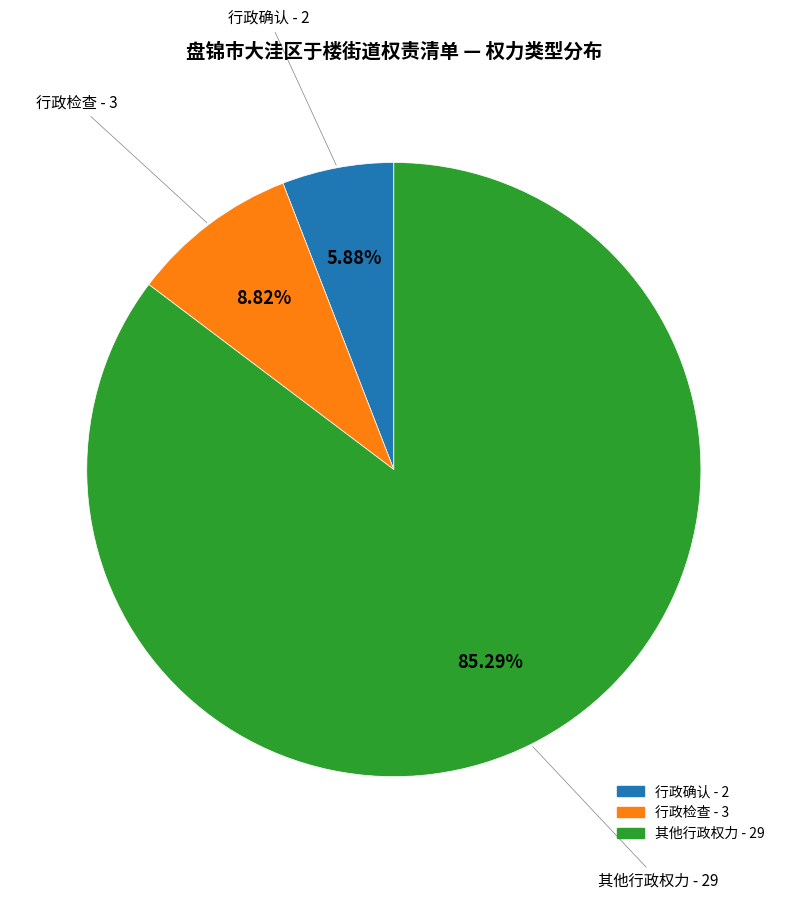

What is the ratio of the value at 行政检查 to the value at 行政确认?

1.5